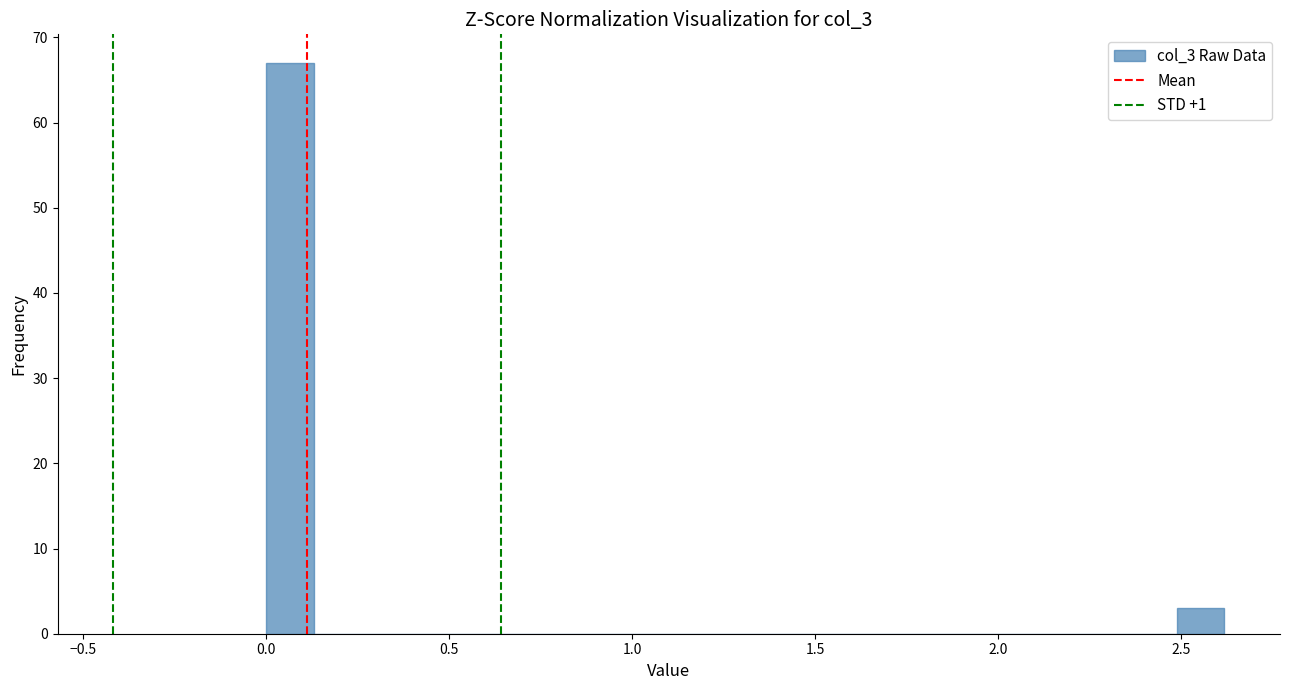

Around what value on the x-axis is the tallest bar? Give the approximate position of its centre, as read against the axis.

0.05